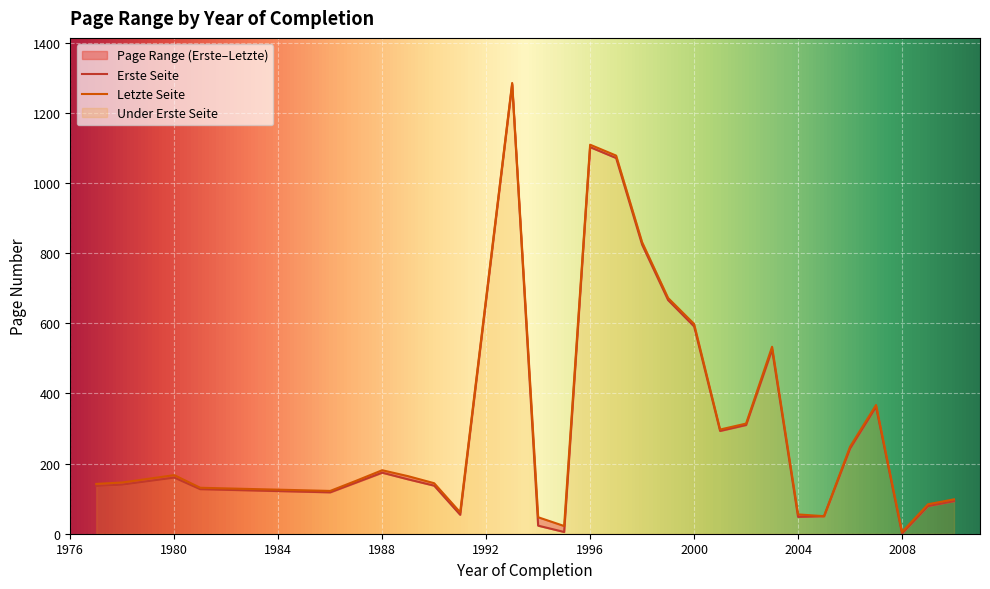

The Letzte Seite series shows 12 at 1991. True or false?

False